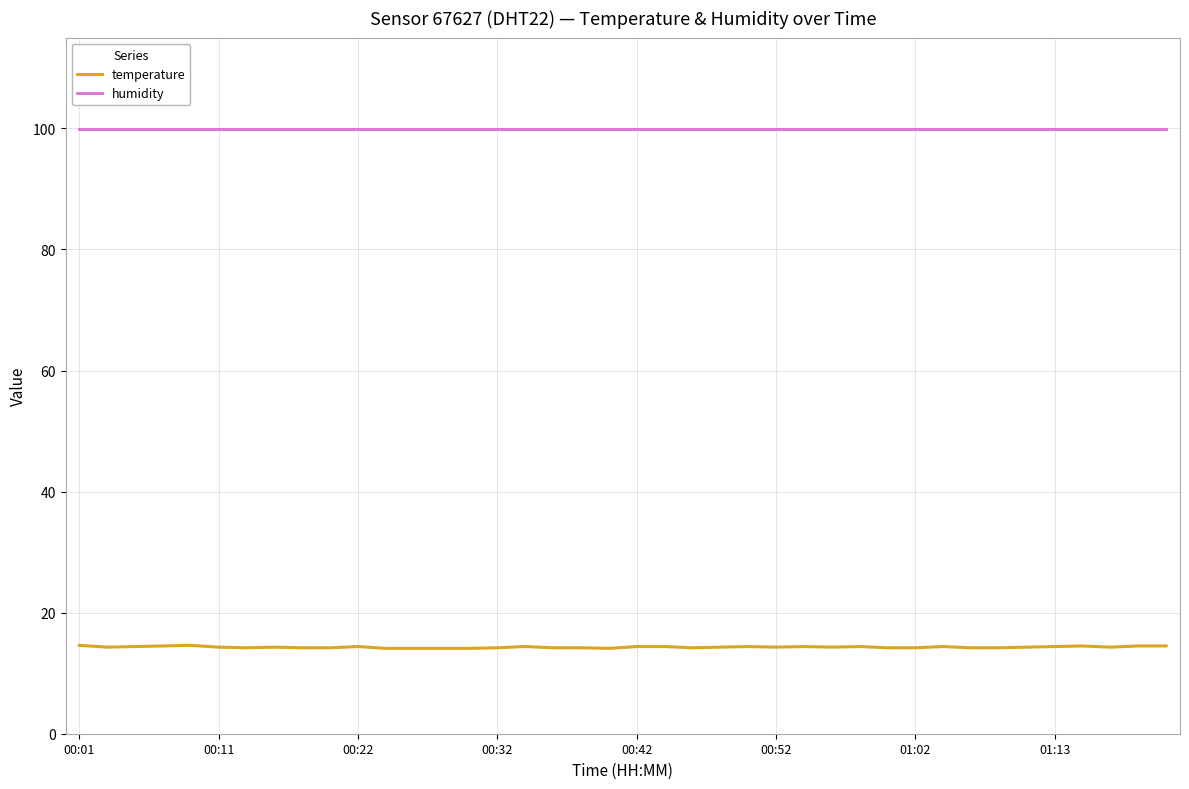

Which series has the largest total across all categories?

humidity